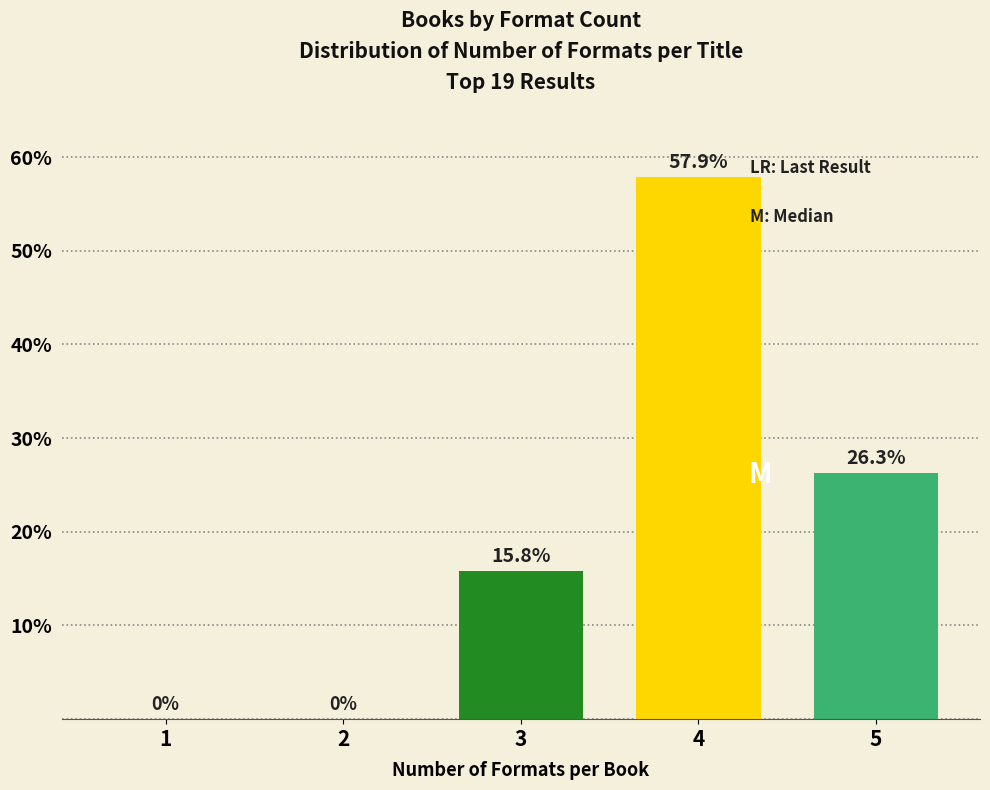

Reading left to right, extract all data points from this chart.

1=0.0	2=0.0	3=15.8	4=57.9	5=26.3